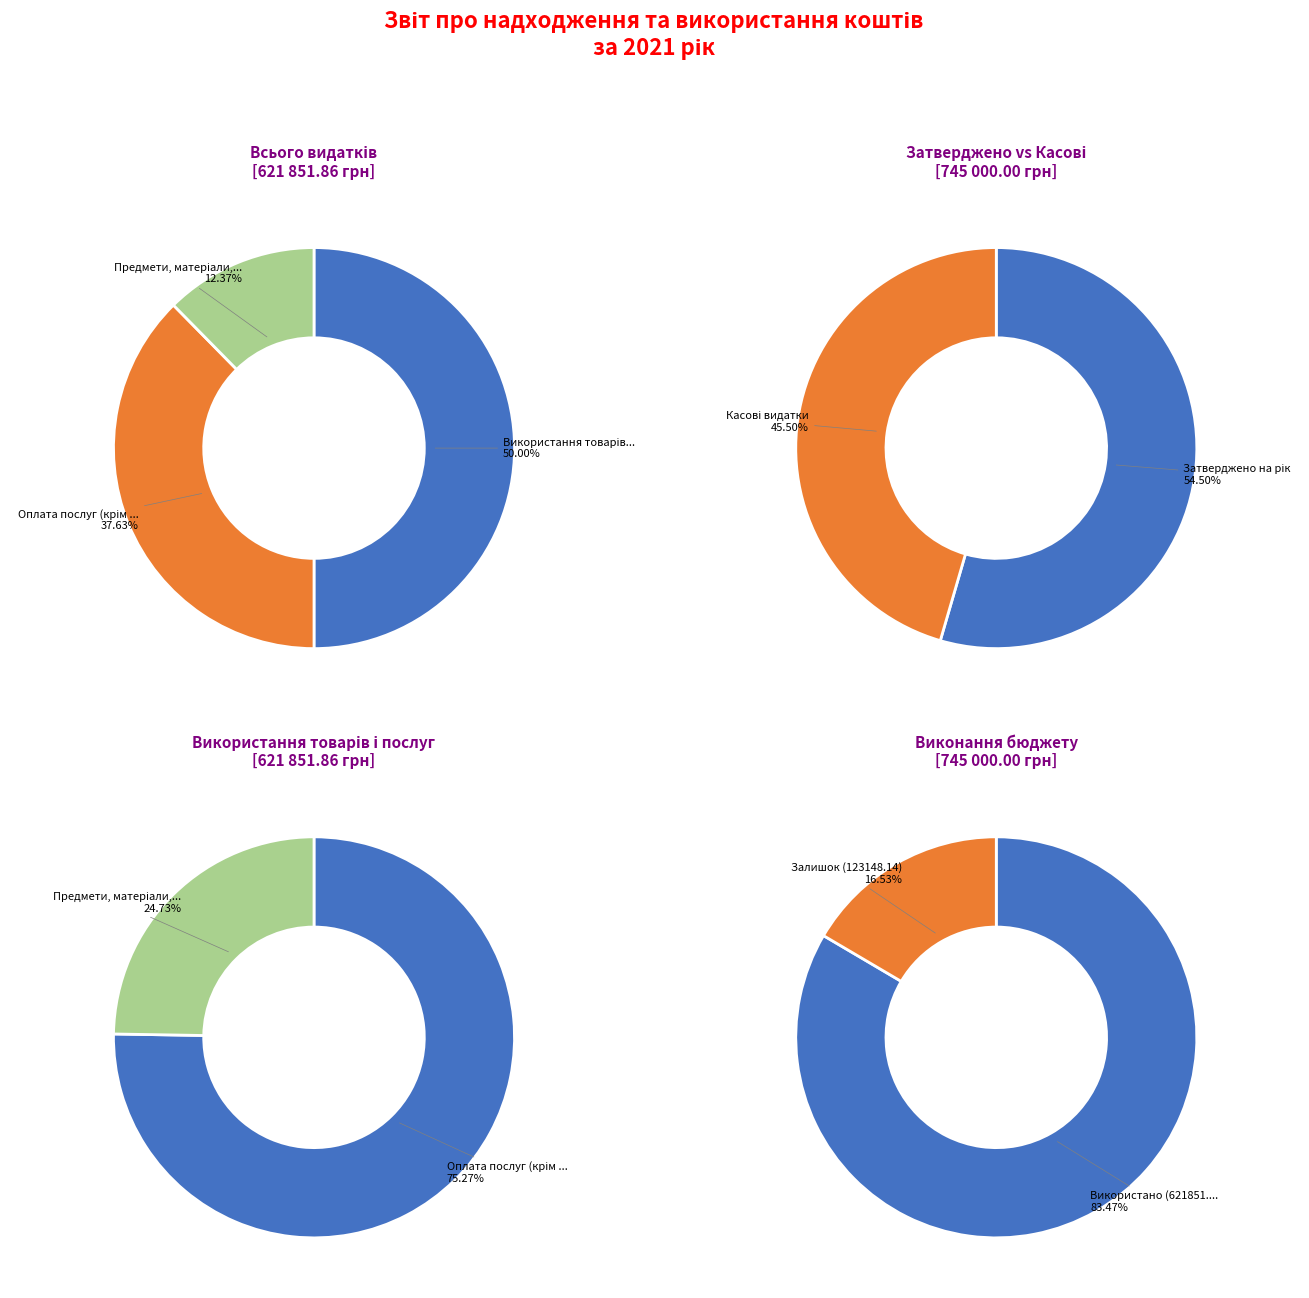

Count the number of slices in the pie.

3